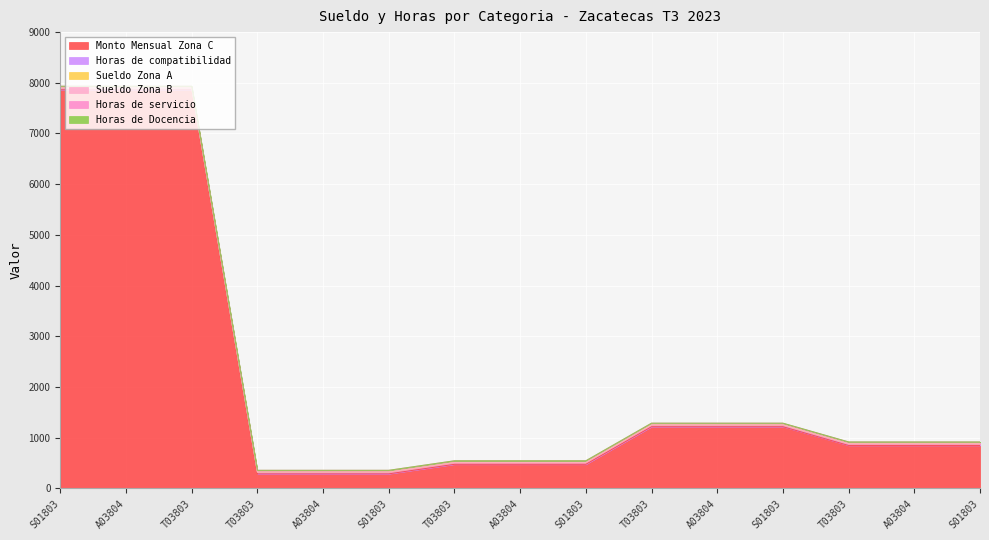

The Sueldo Zona A series shows 0.0 at T03803. True or false?

True